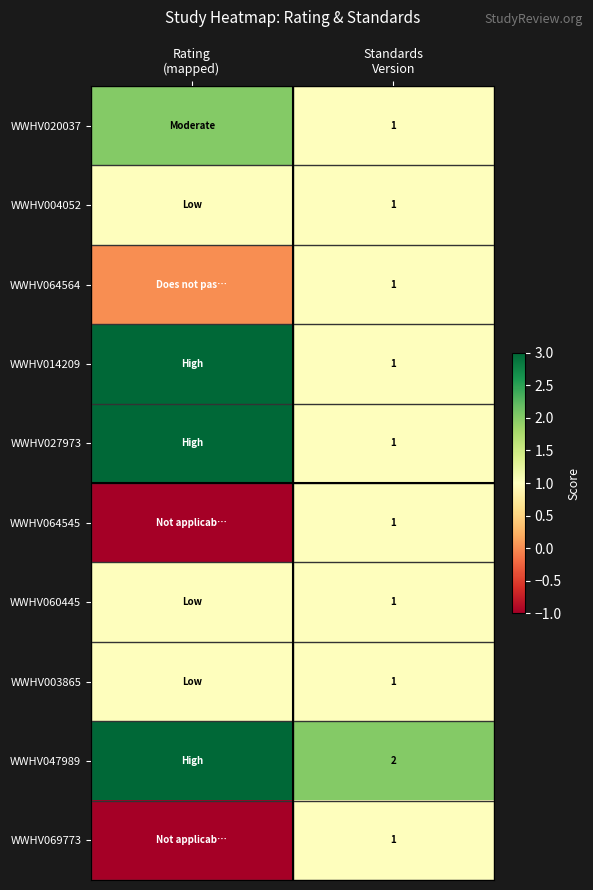

At which category does the chart reach its minimum across all series?

Rating
(mapped)